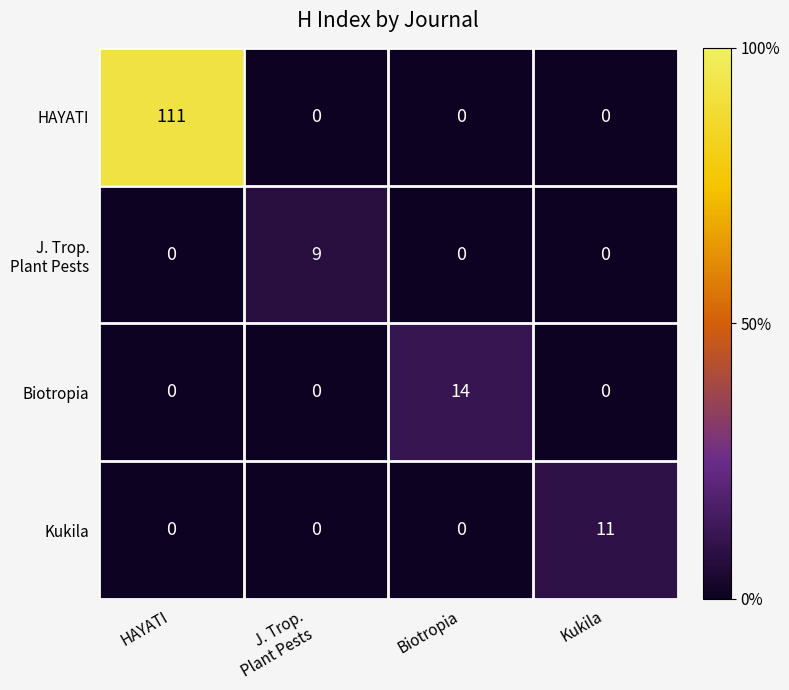

What is the sum of all Kukila values?

11